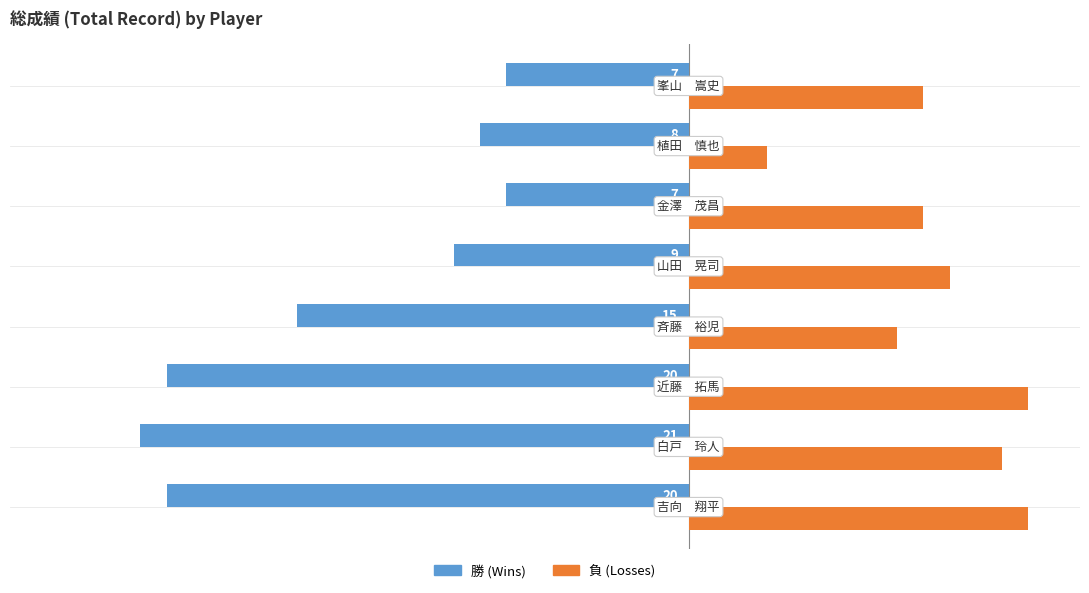

At how many categories does at least one series exceed 6?

7